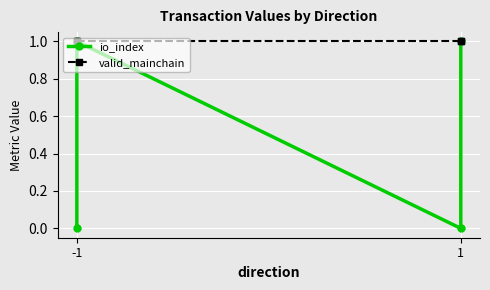

Which series changed the most between -1 and 1?

io_index